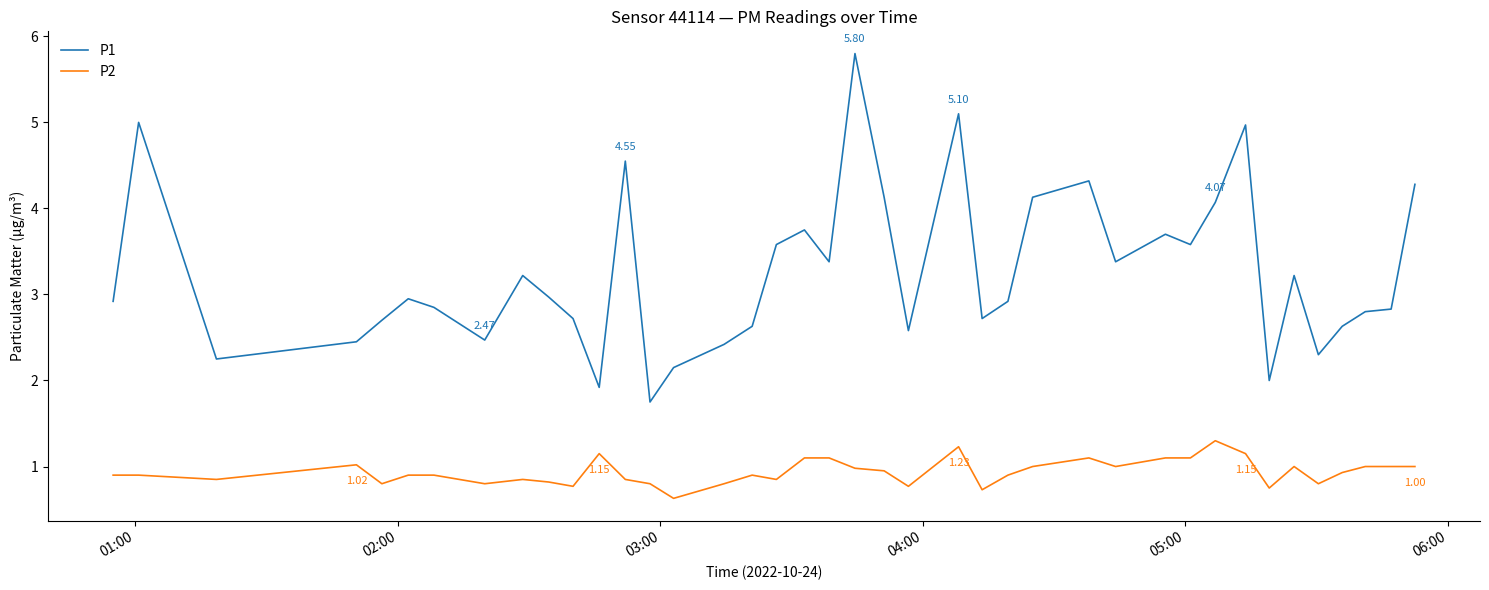

Rank the series by their average value, from highest to lowest.

P1, P2